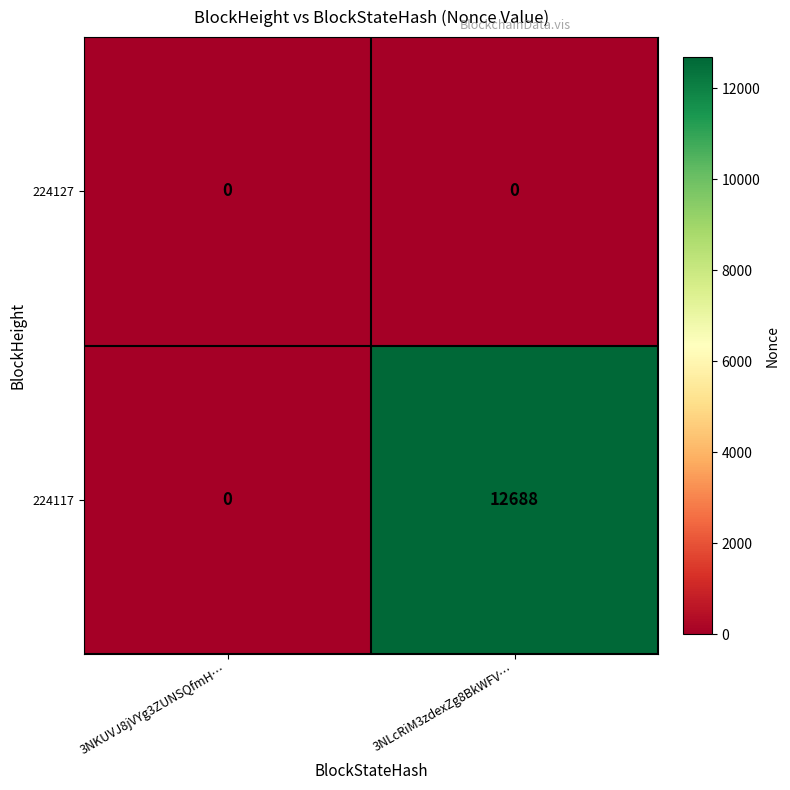

Reading right to left, list all the values displayed in this chart.

224127: 3NLcRiM3zdexZg8BkWFV…=0	3NKUVJ8jVYg3ZUNSQfmH…=0
224117: 3NLcRiM3zdexZg8BkWFV…=12688	3NKUVJ8jVYg3ZUNSQfmH…=0